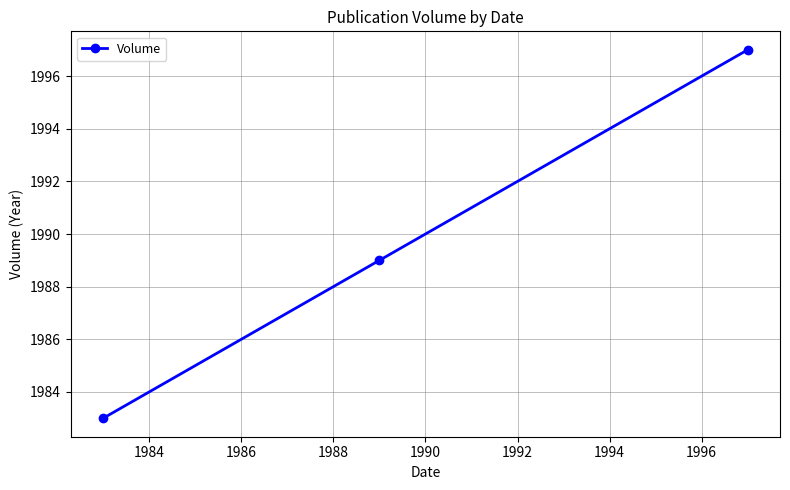

What is the smallest value displayed?

1983